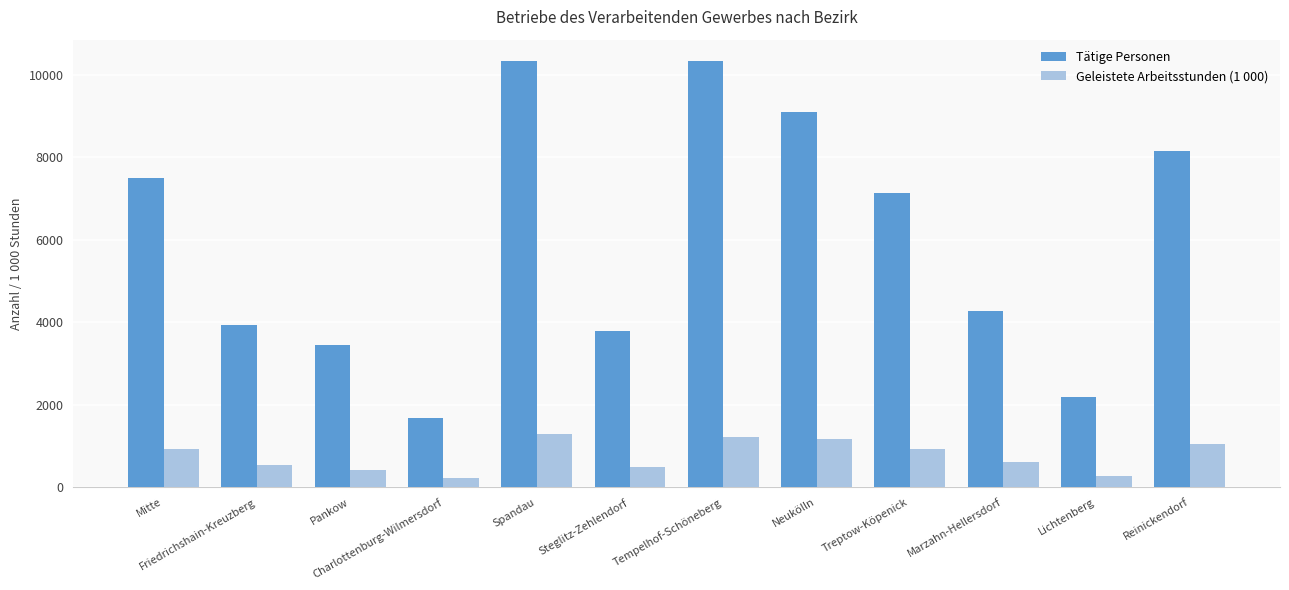

At which label does Geleistete Arbeitsstunden (1 000) first exceed 925?

Mitte